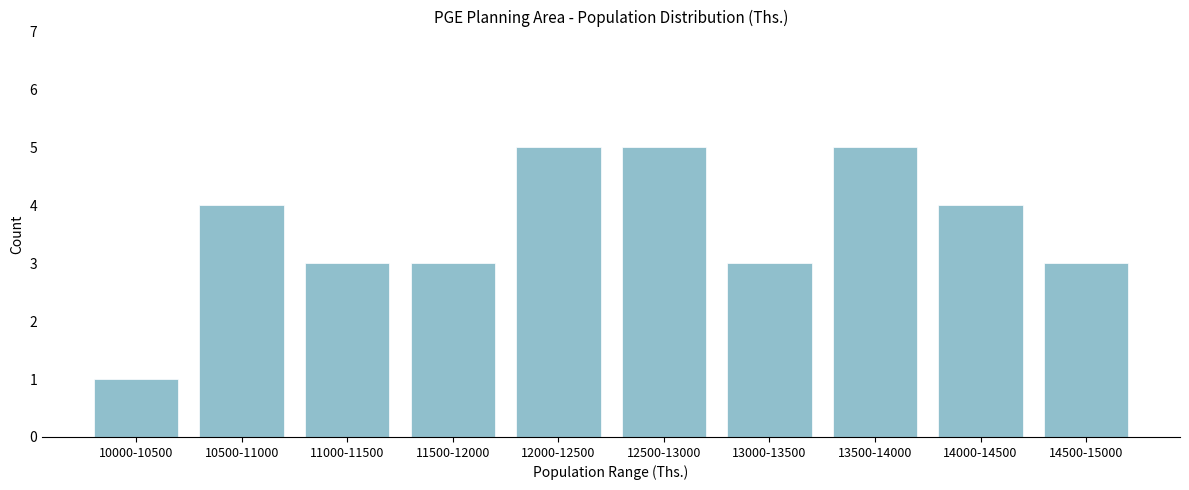

Reading left to right, transcribe all the data shown in this chart.

10000-10500=1	10500-11000=4	11000-11500=3	11500-12000=3	12000-12500=5	12500-13000=5	13000-13500=3	13500-14000=5	14000-14500=4	14500-15000=3